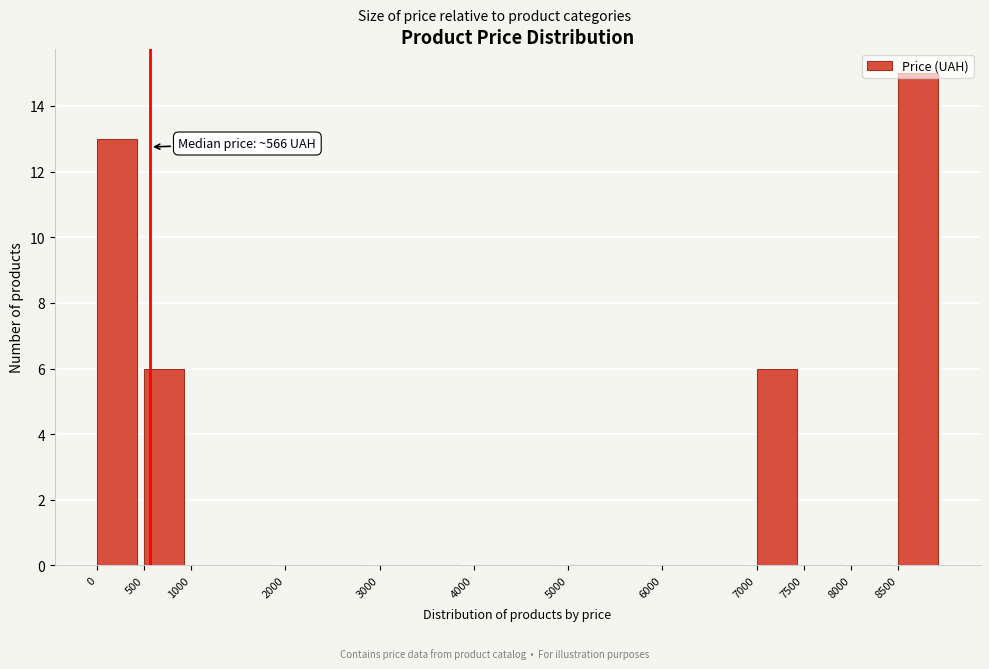

Which range on the x-axis has the tallest bar?

8500 to 9000